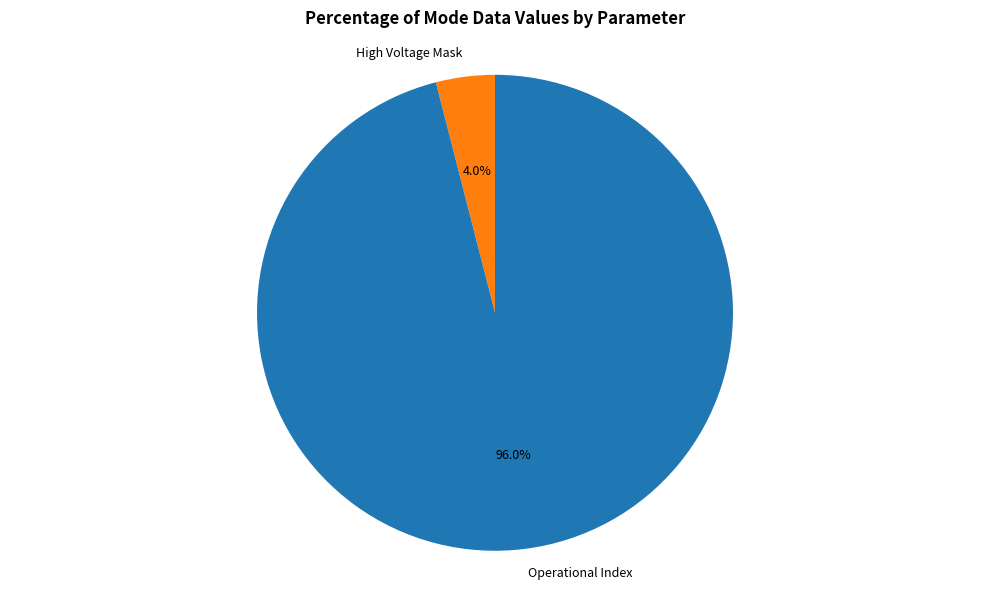

Is there a majority slice in this chart?

Yes